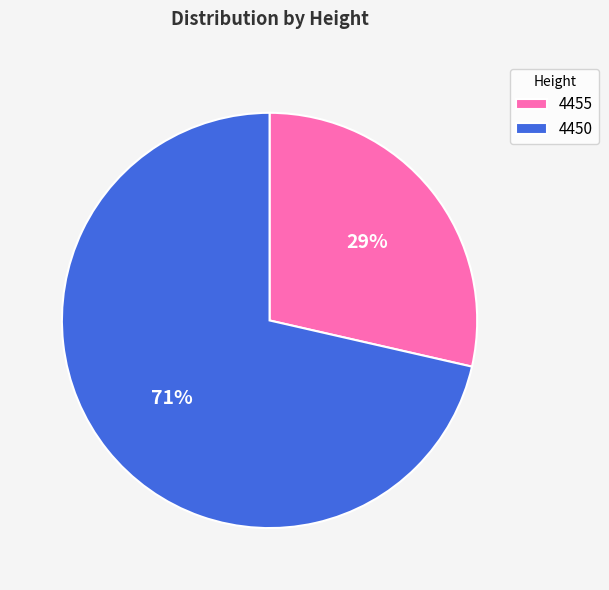

Which category accounts for the majority?

4450